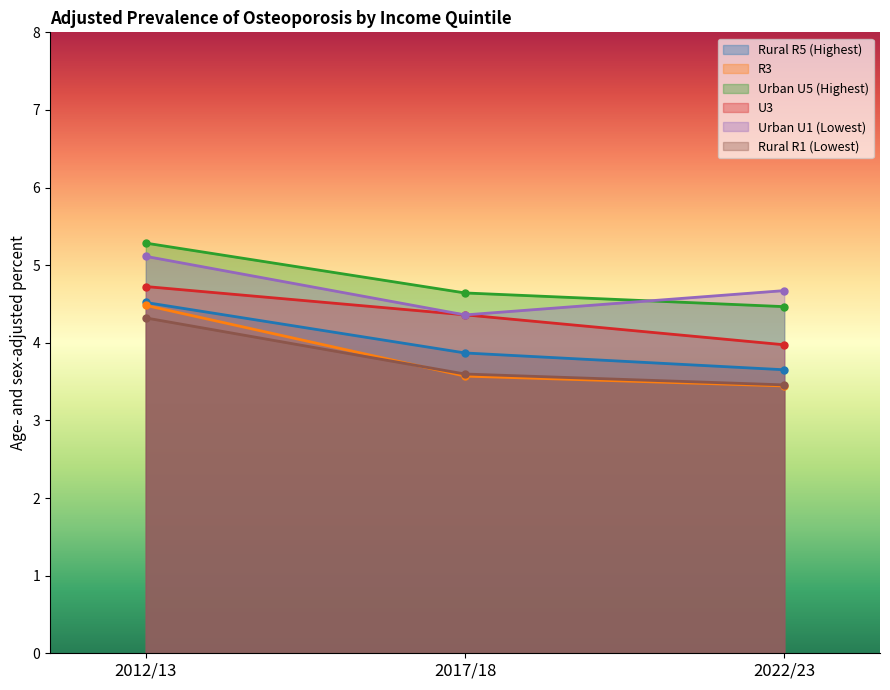

Reading left to right, what are all the values shown in this chart?

Rural R5 (Highest): 4.5	3.9	3.7
R3: 4.5	3.6	3.4
Urban U5 (Highest): 5.3	4.6	4.5
U3: 4.7	4.4	4.0
Urban U1 (Lowest): 5.1	4.4	4.7
Rural R1 (Lowest): 4.3	3.6	3.5